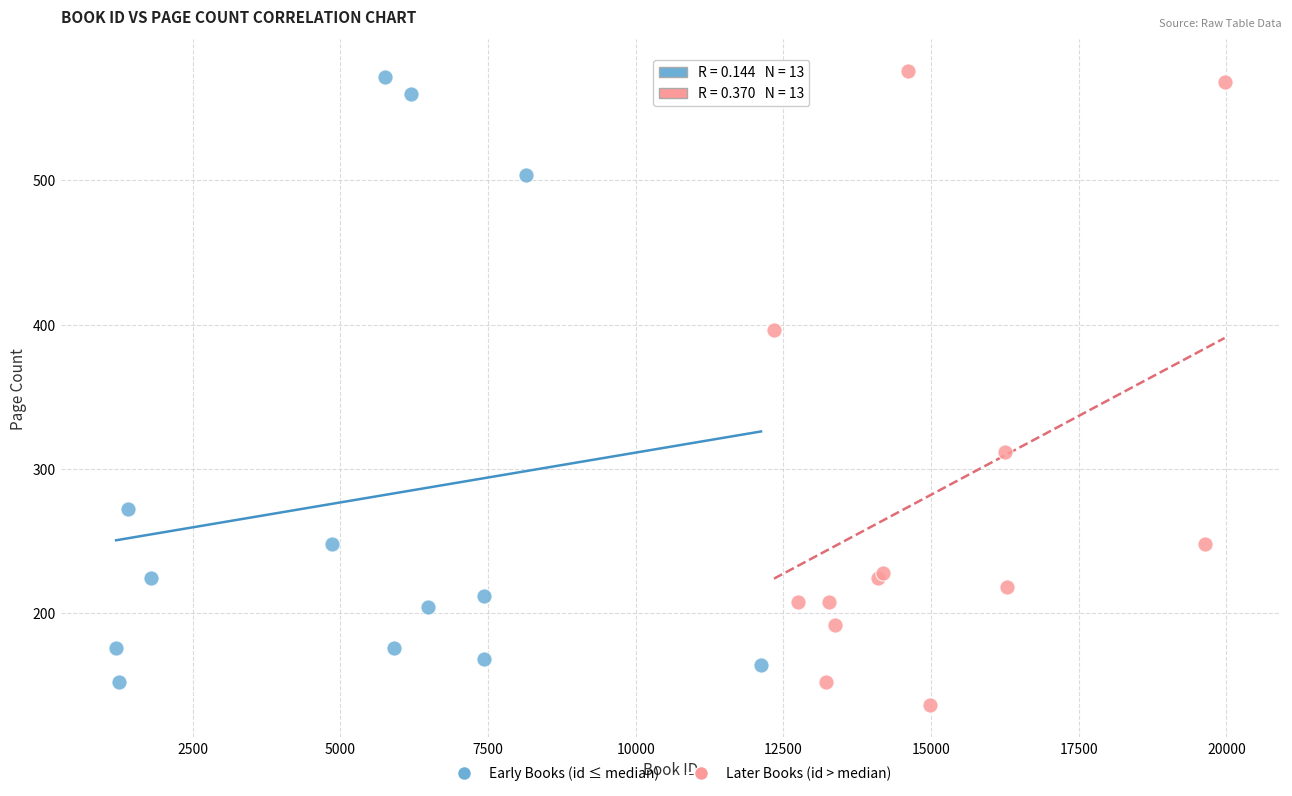

Which series has the widest spread of Y values?

Later Books (id > median)